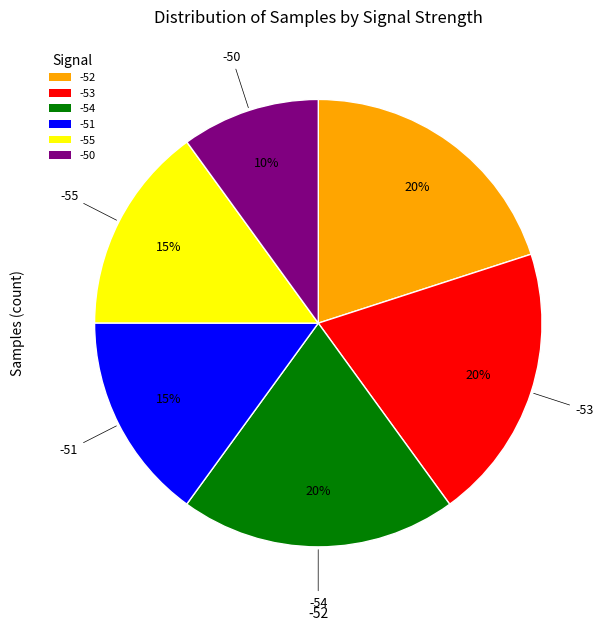

Approximately how many times larger is the value at -53 compared to -52?

1.0